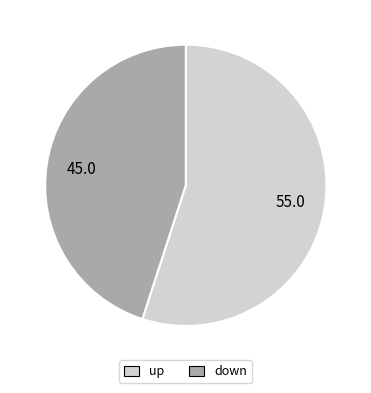

Between up and down, which is larger?

up